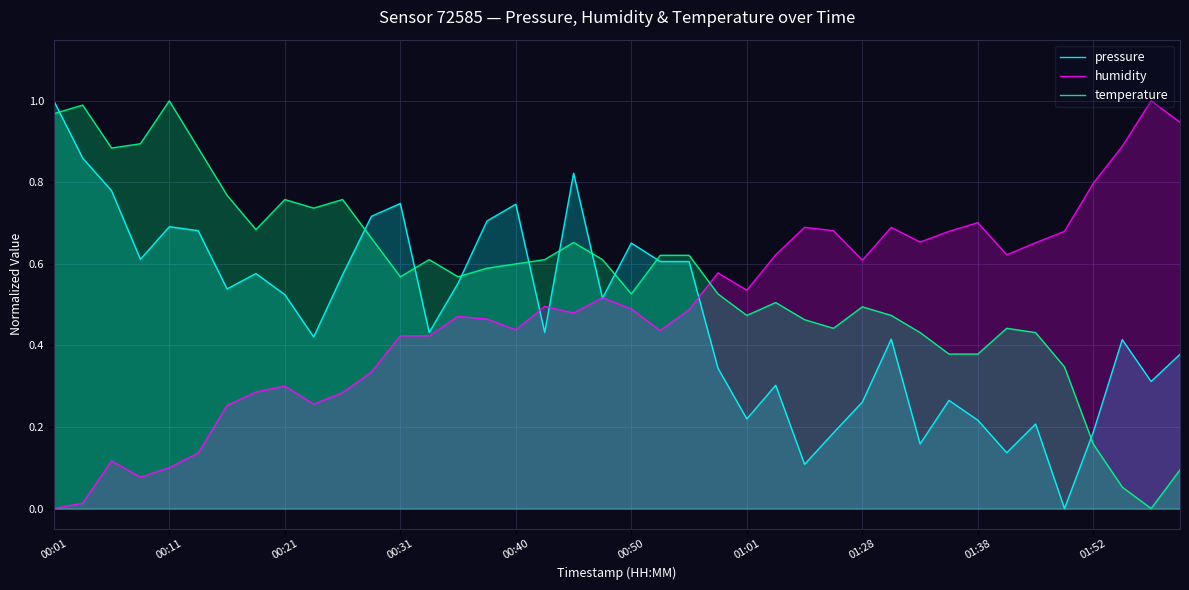

How many categories are shown in the chart?

40